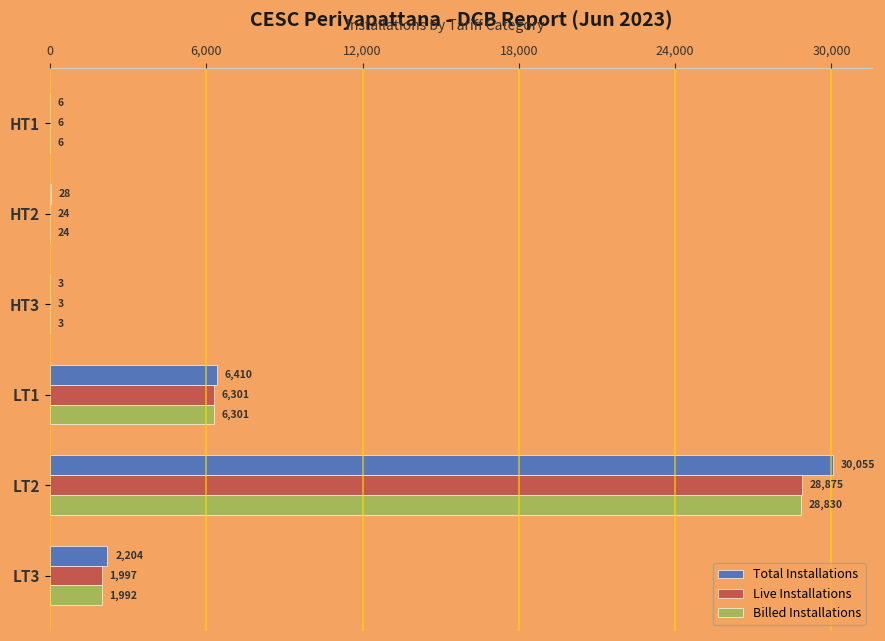

Which series has the widest spread of values?

Total Installations